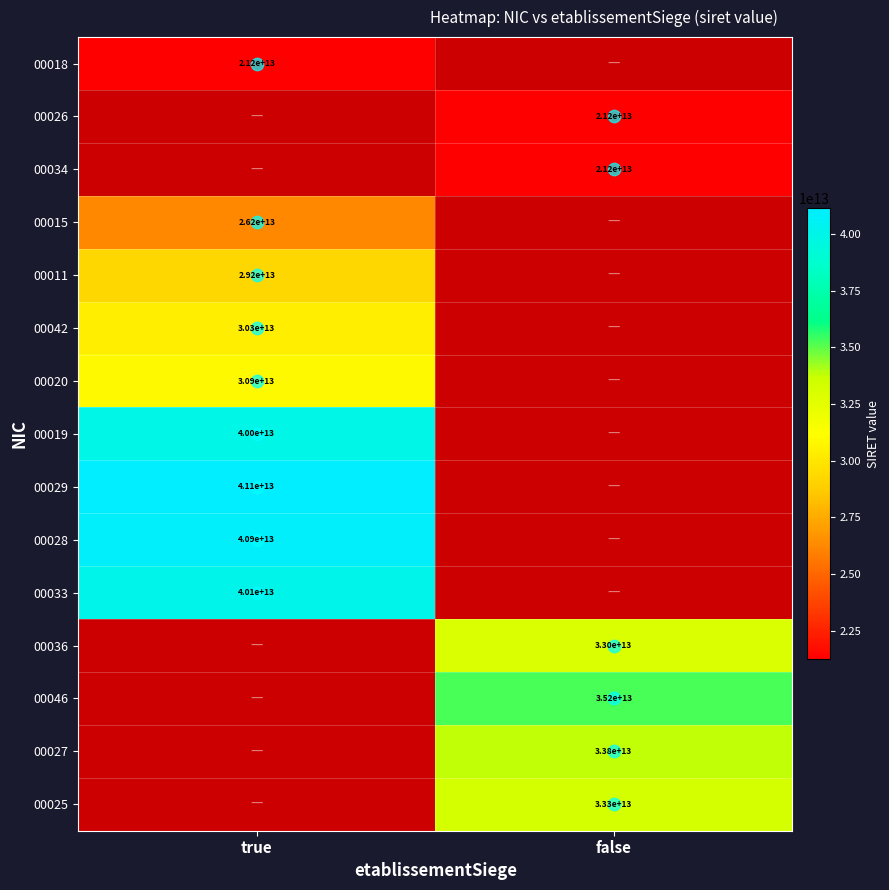

Which has a higher value, false or true?

true